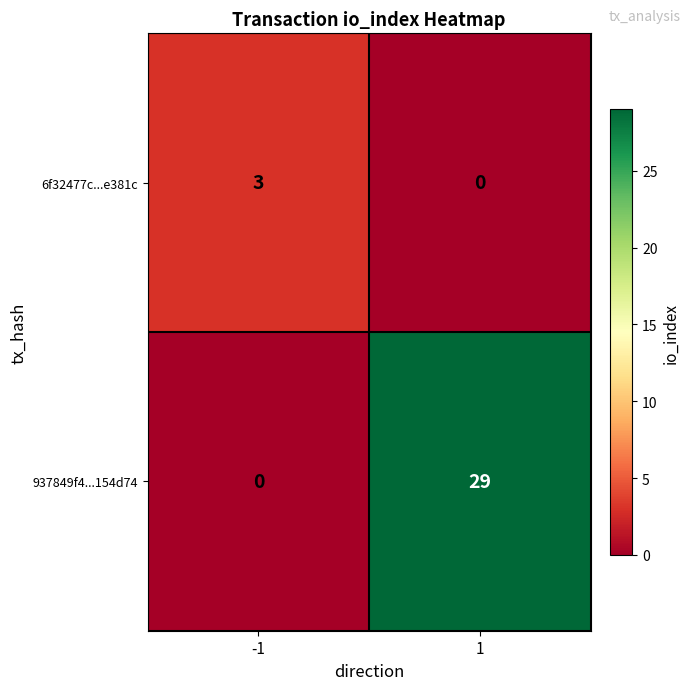

Is it true that 937849f4...154d74 equals 19 at -1?

False